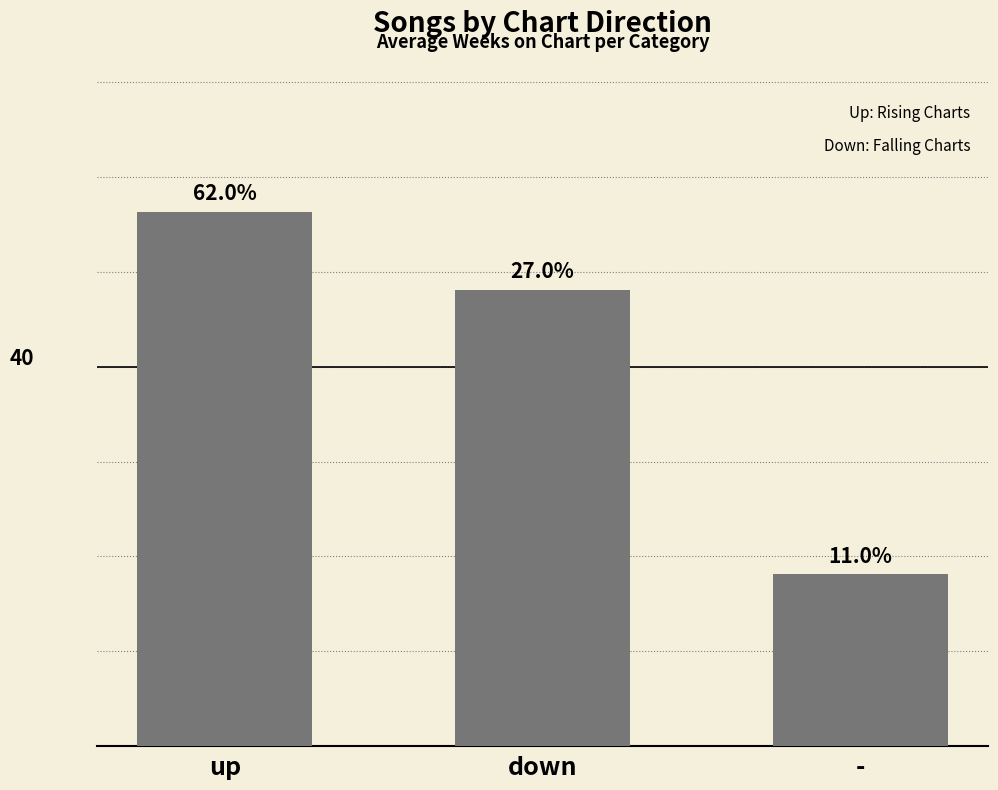

What is the sum of the values at down and -?

66.2